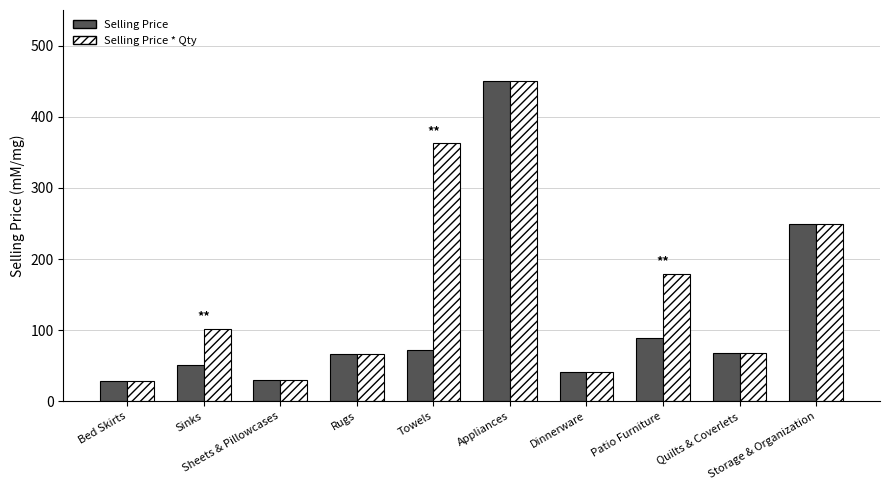

What is the difference between the second highest and second lowest values in the Selling Price * Qty series?

333.0